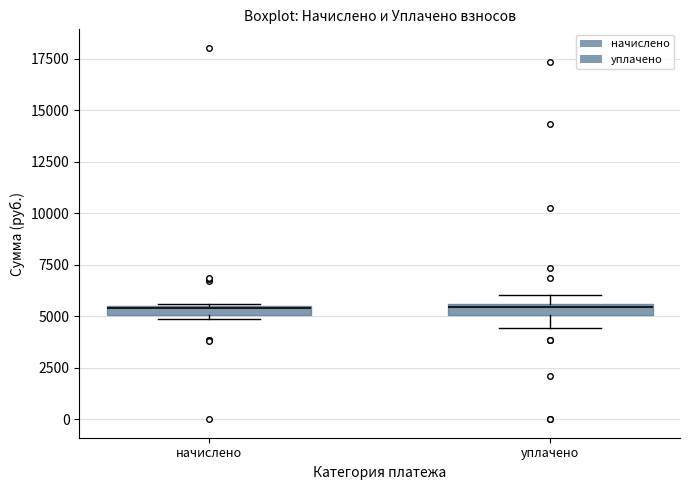

Where does the lower whisker of the box for уплачено end on the y-axis? The values are not printed on the chart, so give them approximately, as read against the axis.

4500